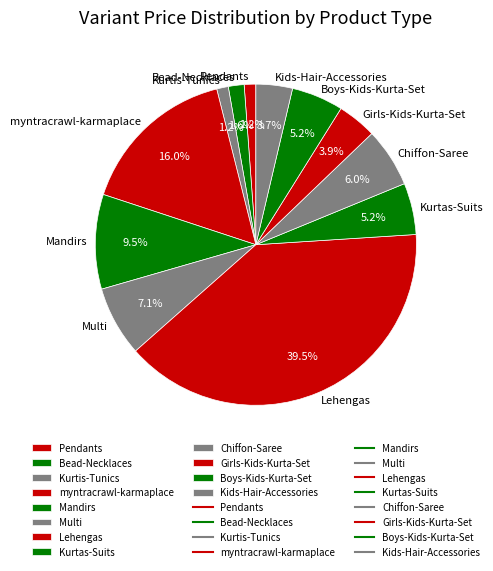

Does any single category account for the majority?

No